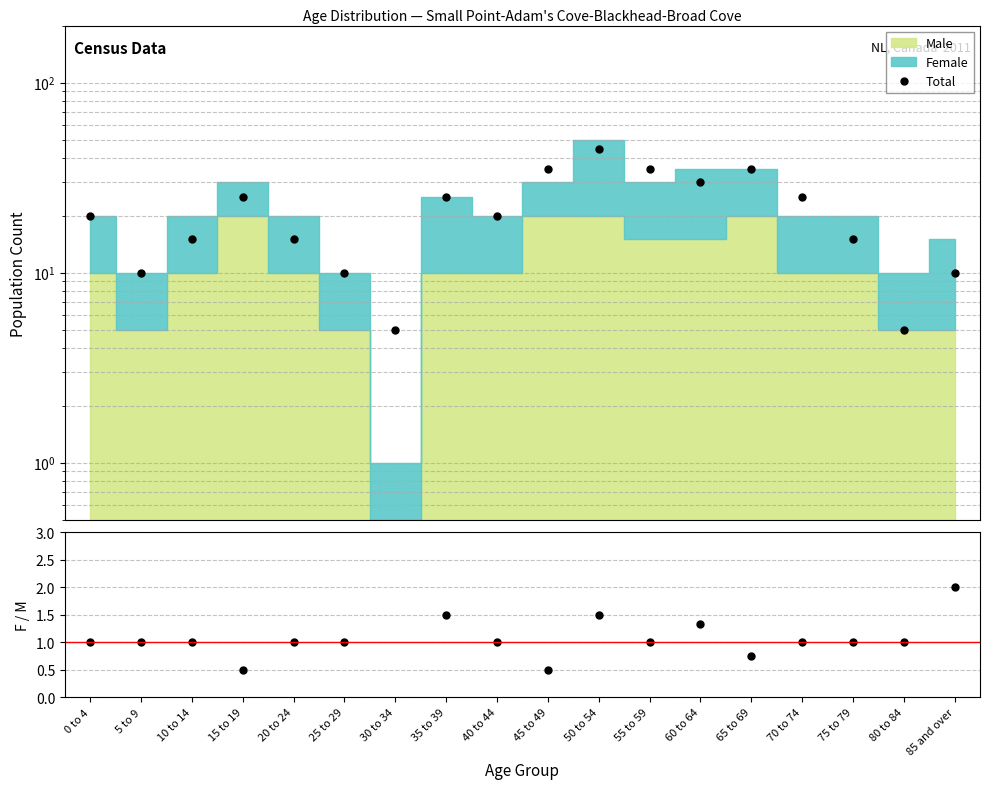

What is the value of the Female/Male point at the 6th from the left?

1.0